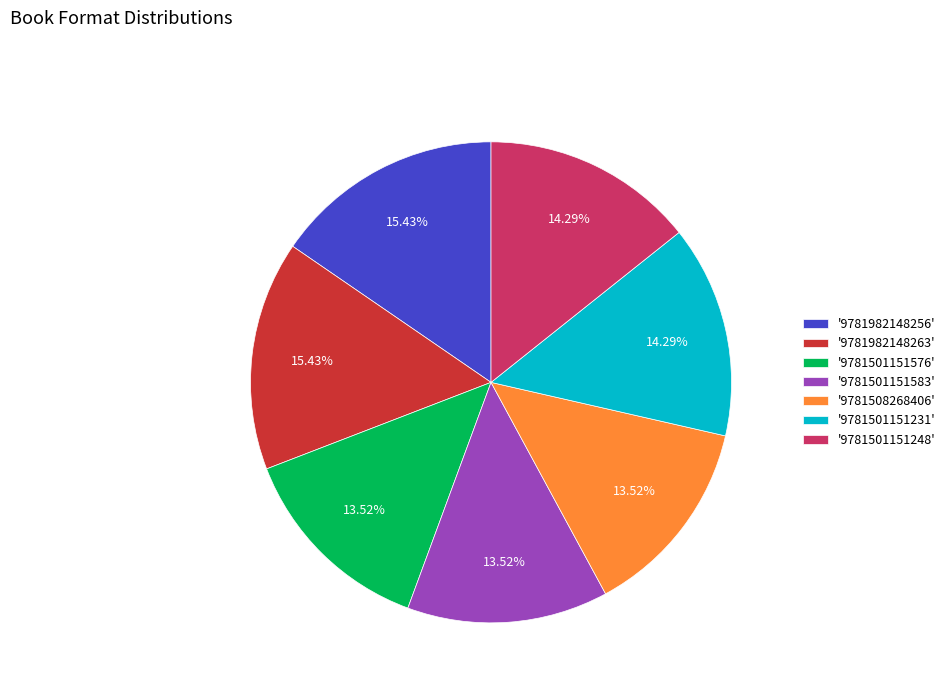

Combined, do '9781501151576' and '9781501151248' account for over 50%?

No